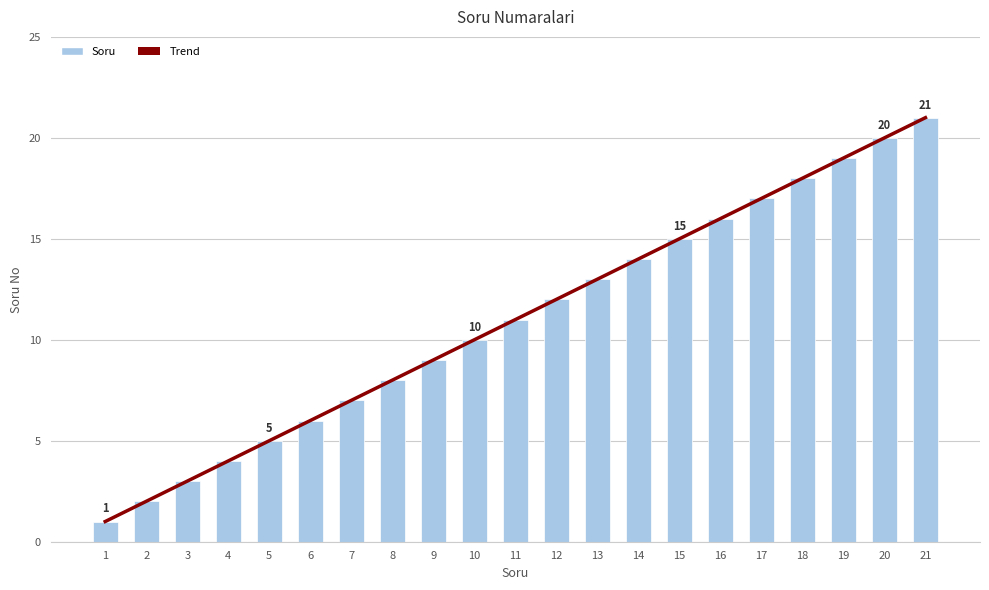

How many values in the Trend series exceed 11?

10